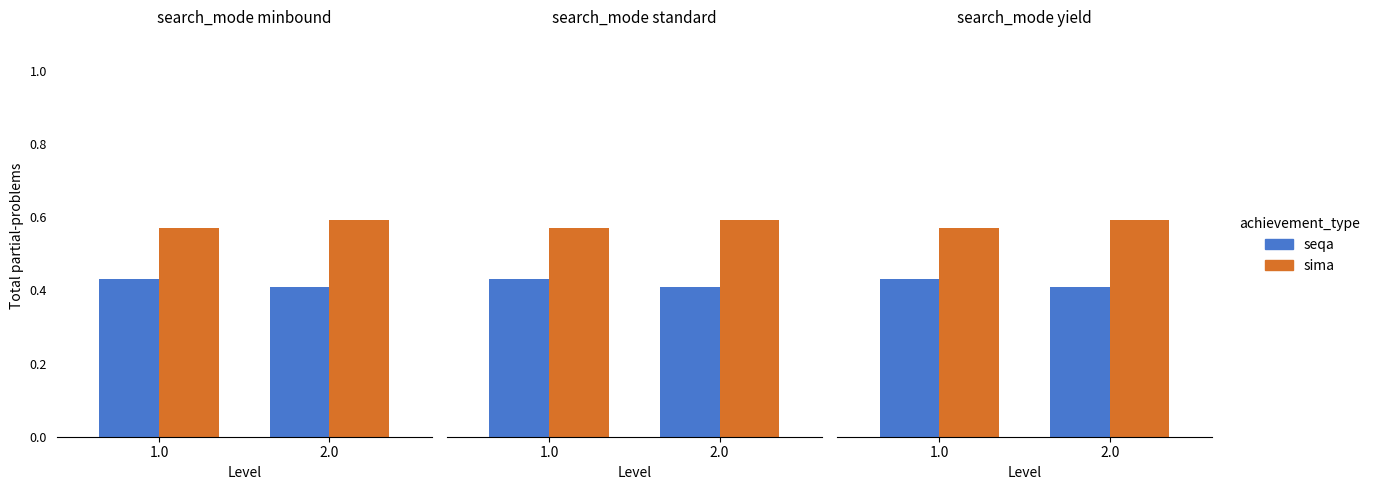

Rank the series by their maximum value, from lowest to highest.

seqa, sima